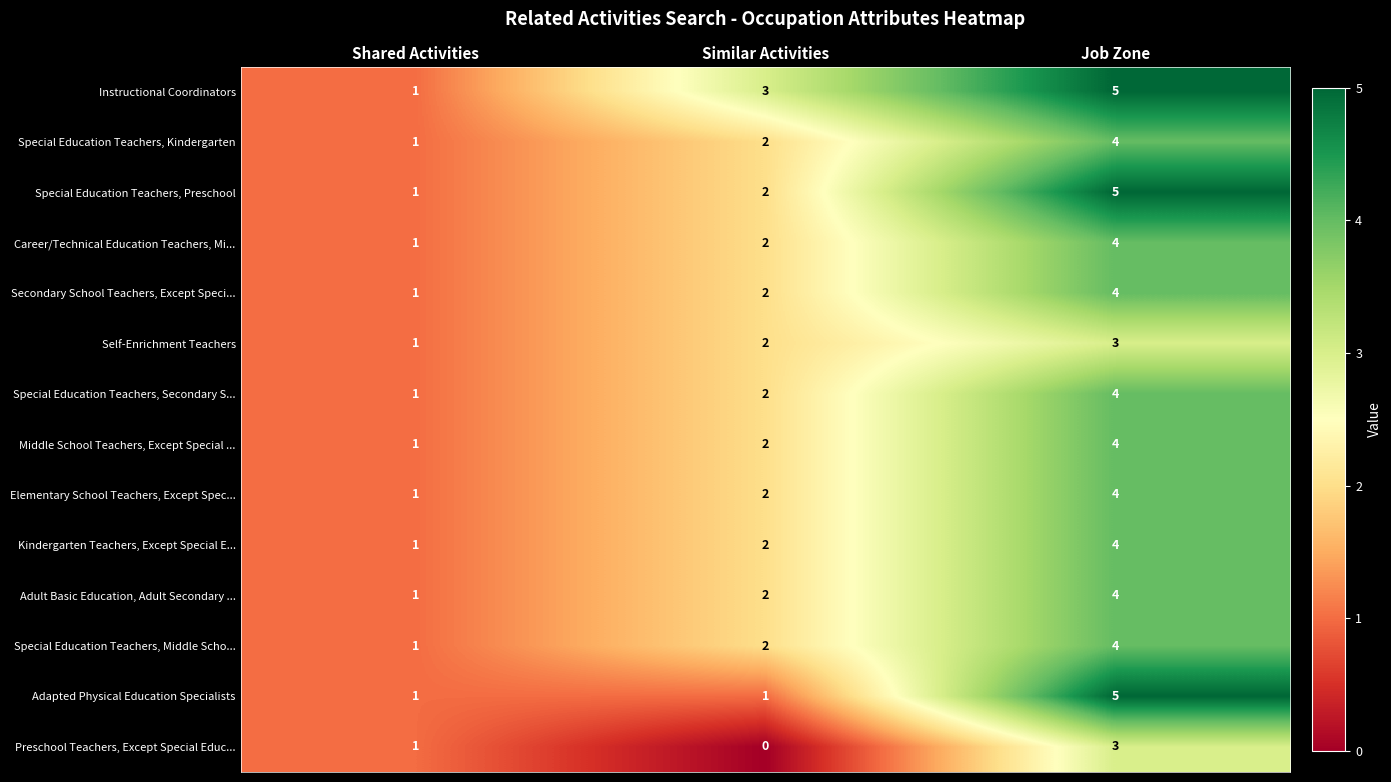

What is the difference between the maximum and minimum values in the Kindergarten Teachers, Except Special E... series?

3